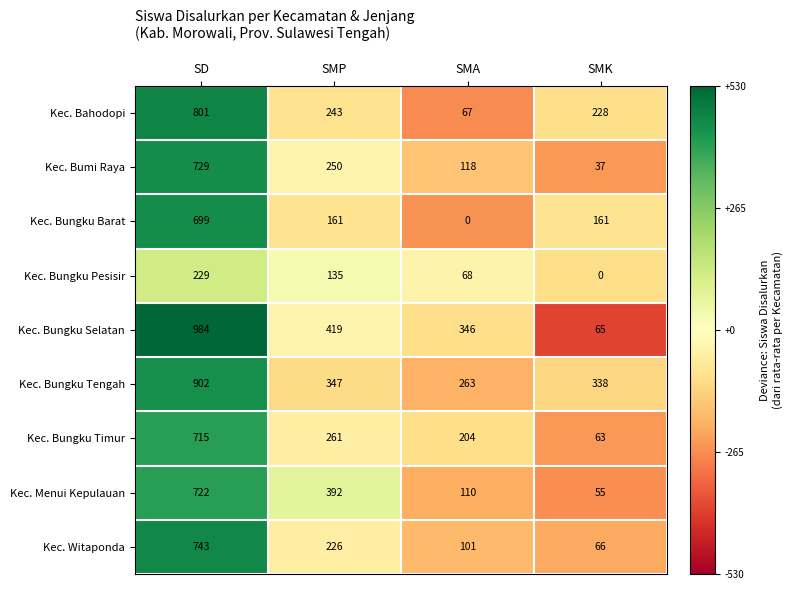

What is the maximum value shown in the chart?

984